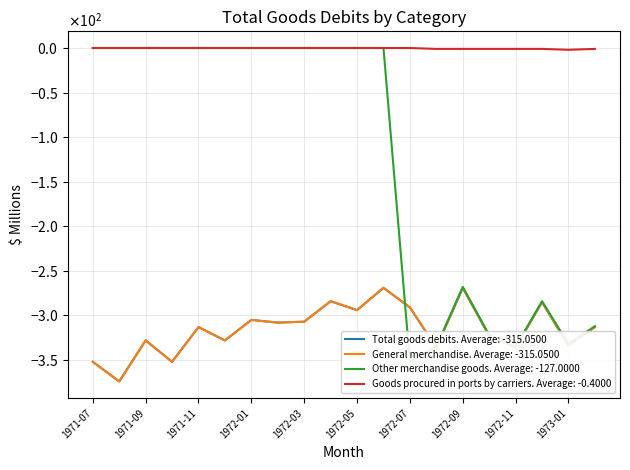

Does the chart display data point markers on the line(s)?

No